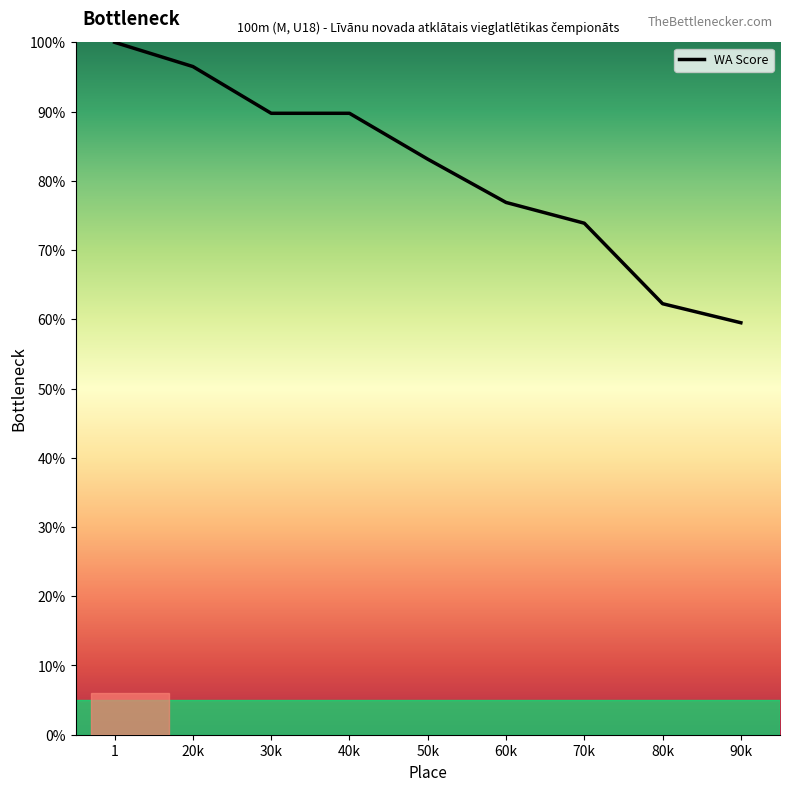

Does the chart have visible grid lines?

No